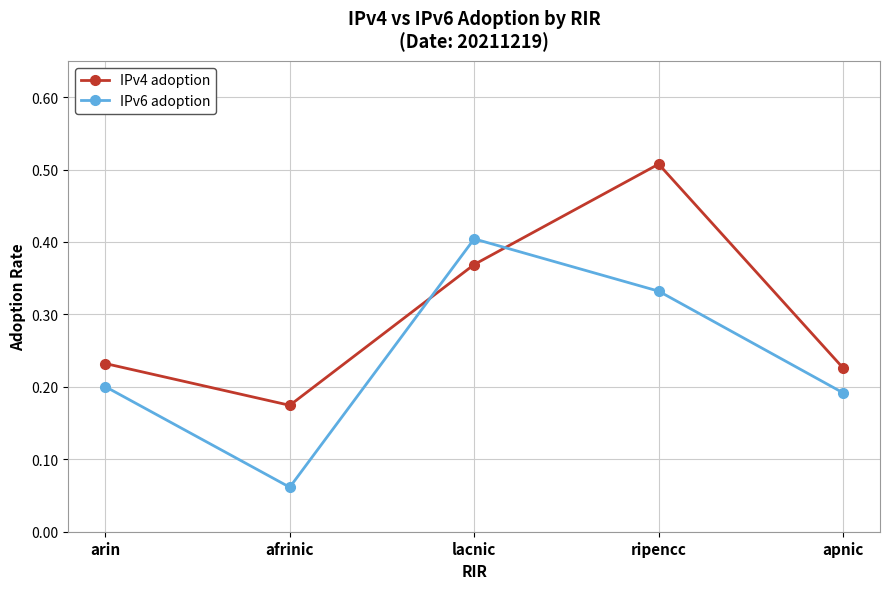

Which category has the highest value in the IPv6 adoption series?

lacnic